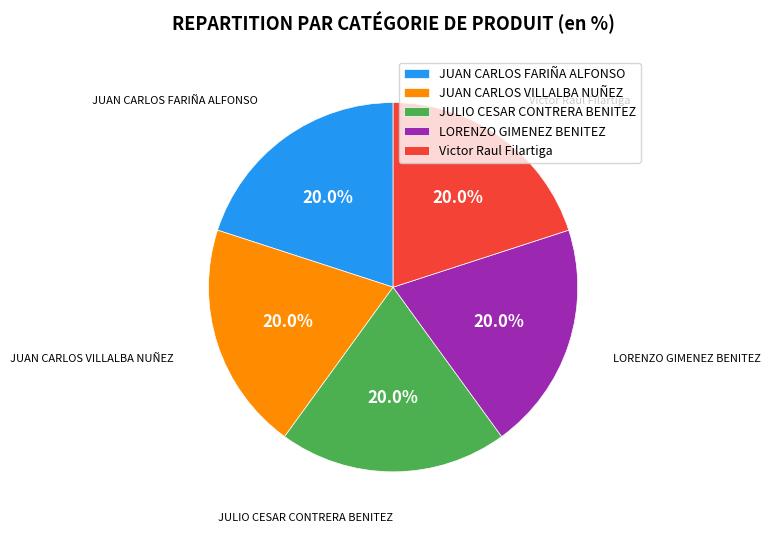

The JULIO CESAR CONTRERA BENITEZ slice represents 20% of the pie. True or false?

True